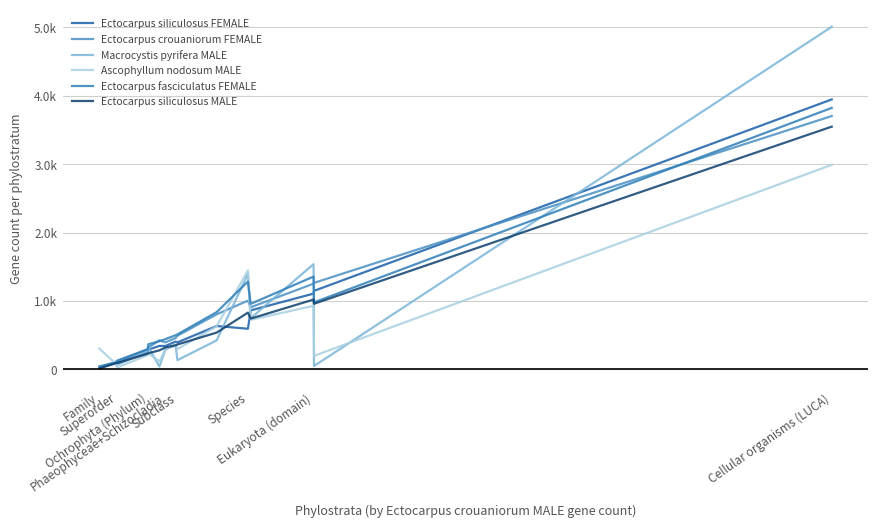

Reading right to left, extract all data points from this chart.

Ectocarpus siliculosus FEMALE: 3947	1148	1108	862	594	634	395	406	342	343	288	246	96	110	19
Ectocarpus crouaniorum FEMALE: 3704	1265	1253	908	1005	805	492	458	395	424	320	294	113	95	28
Macrocystis pyrifera MALE: 5009	49	1539	748	1395	424	135	353	291	41	329	266	66	113	33
Ascophyllum nodosum MALE: 2991	197	929	725	1446	631	296	366	299	116	237	209	28	80	303
Ectocarpus fasciculatus FEMALE: 3823	980	1357	958	1284	837	512	499	443	412	367	294	129	97	45
Ectocarpus siliculosus MALE: 3549	959	1021	742	830	538	364	352	321	278	236	229	93	91	14